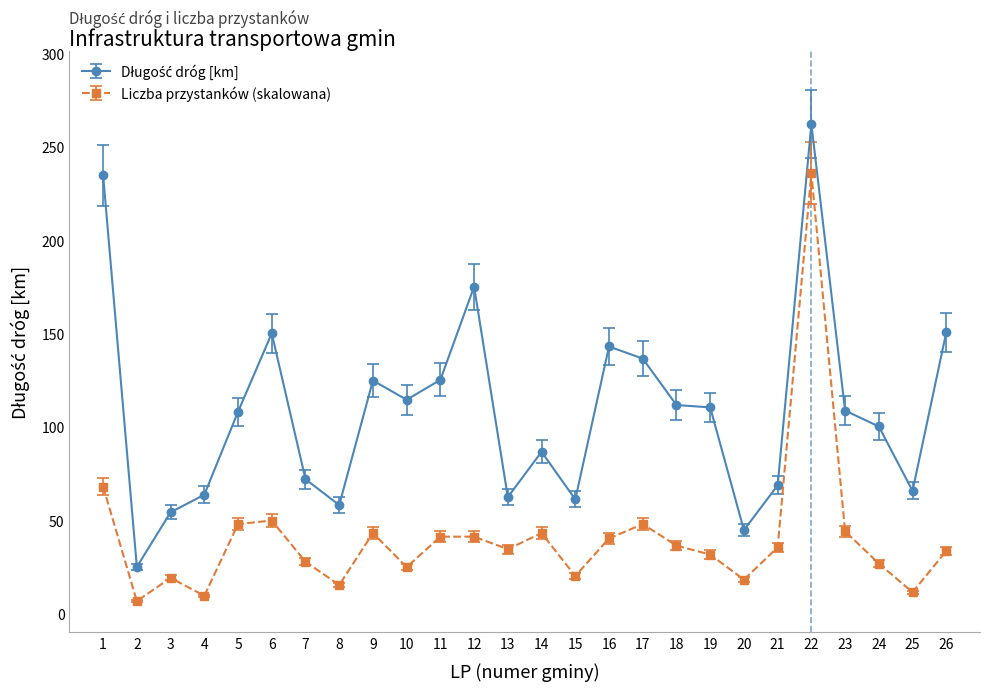

At which category does Liczba przystanków (skalowana) reach its first local valley?

2